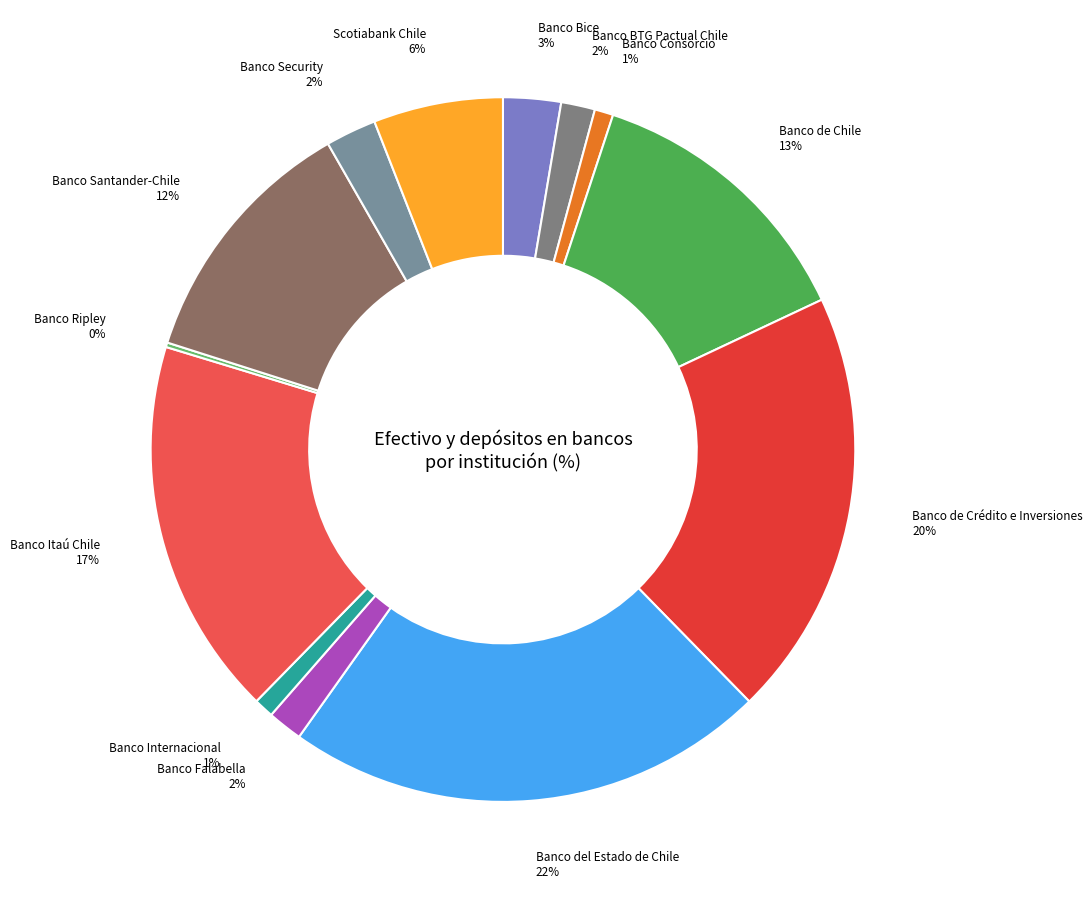

What is the largest slice in the pie chart?

Banco del Estado de Chile